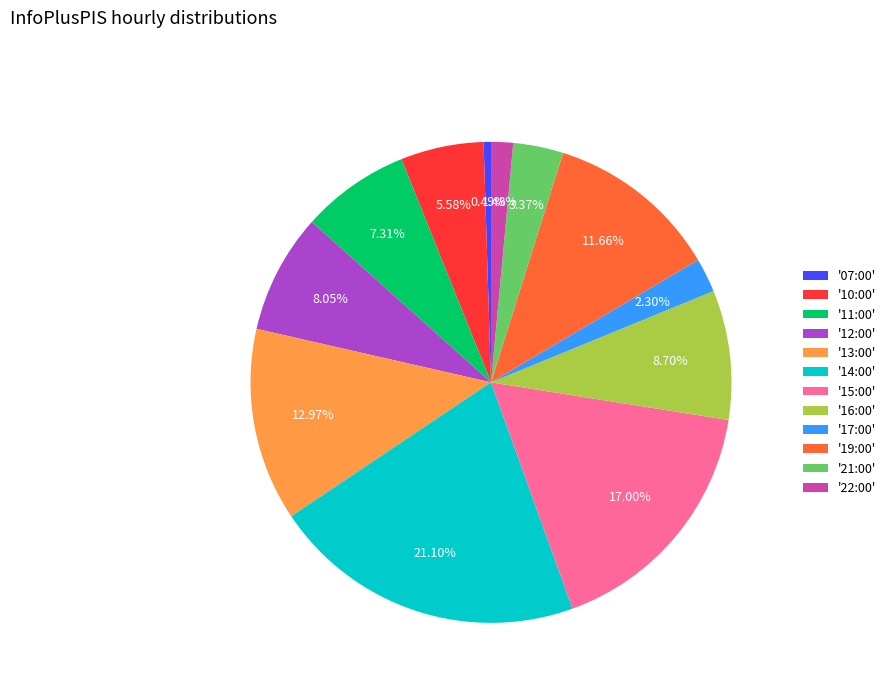

Does '07:00' account for over 50% of the chart?

No